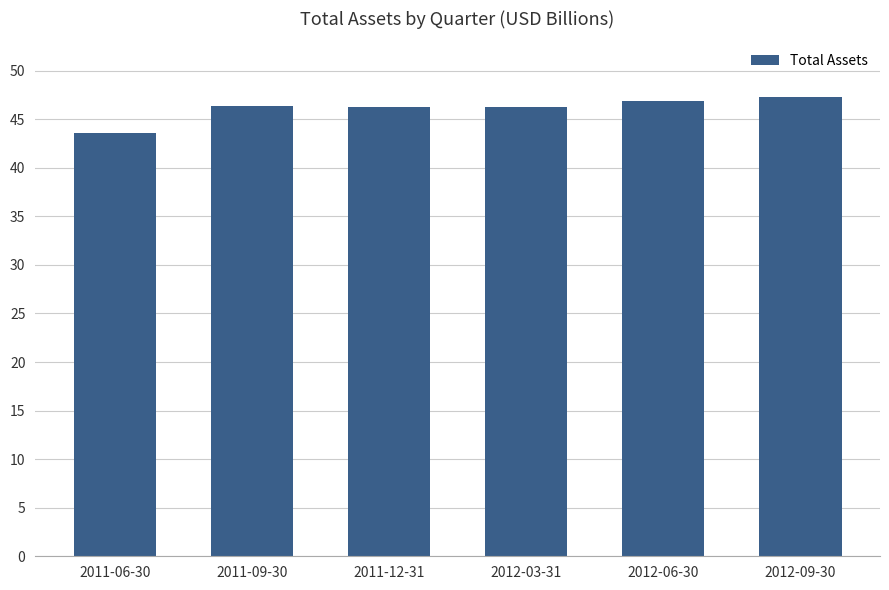

Approximately how many times larger is the value at 2012-06-30 compared to 2012-09-30?

1.0